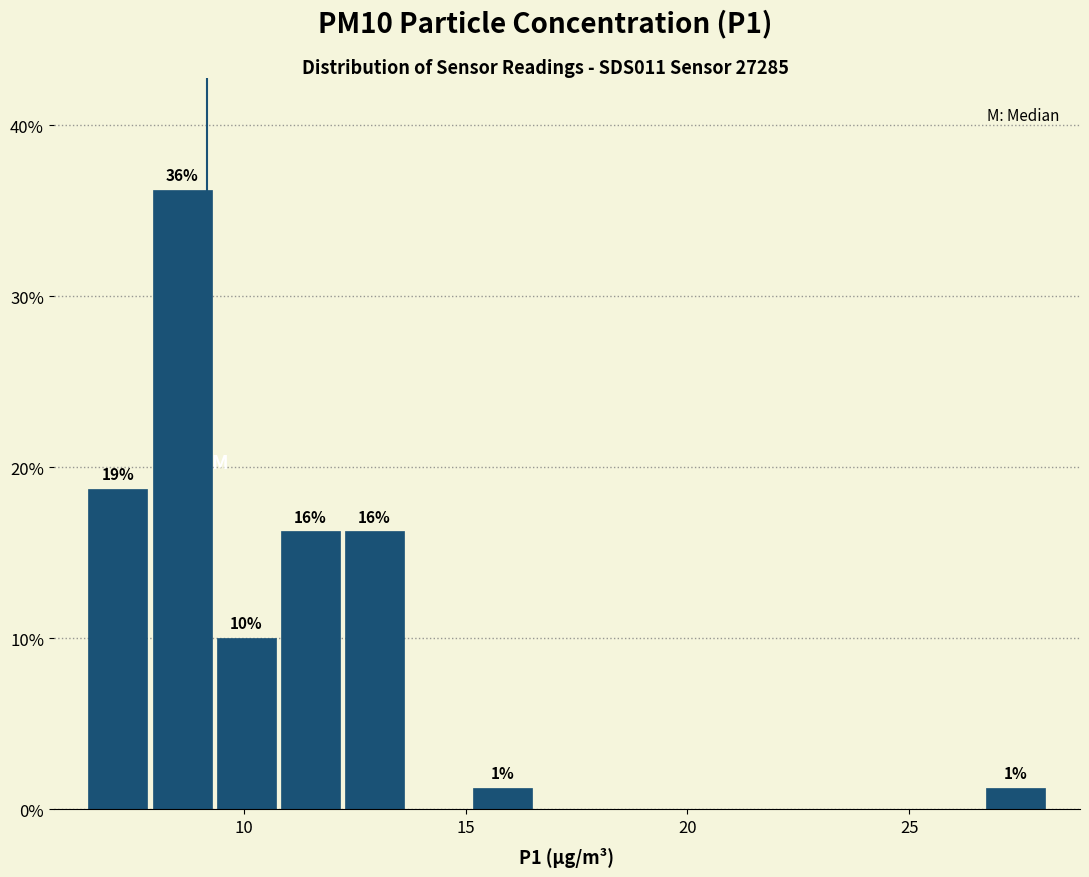

Read against the x-axis, roughly where is the centre of the tallest bar?

8.5